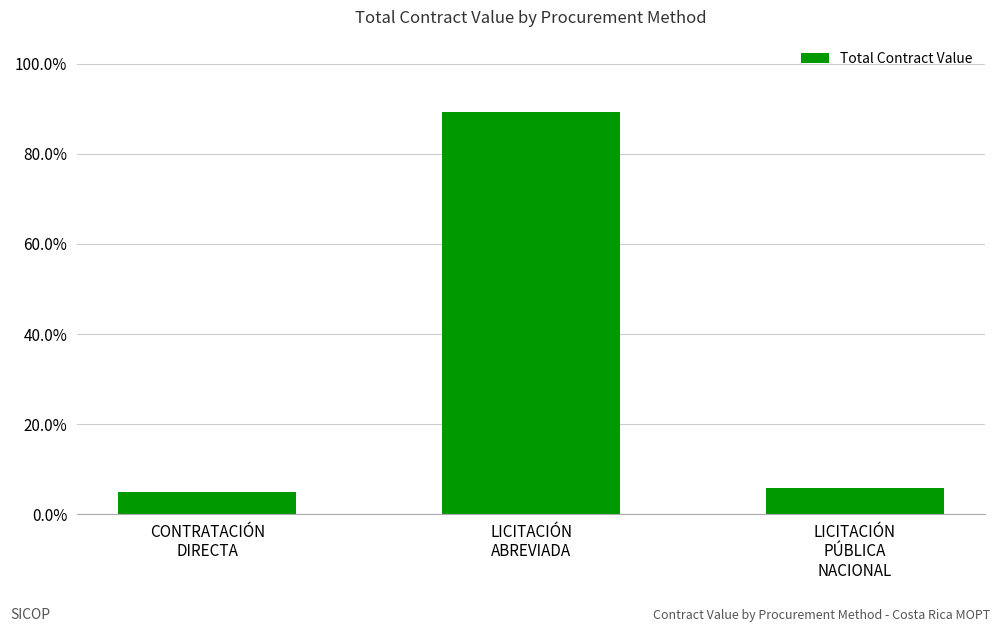

True or false: the data shows 1.4 at CONTRATACIÓN
DIRECTA.

False